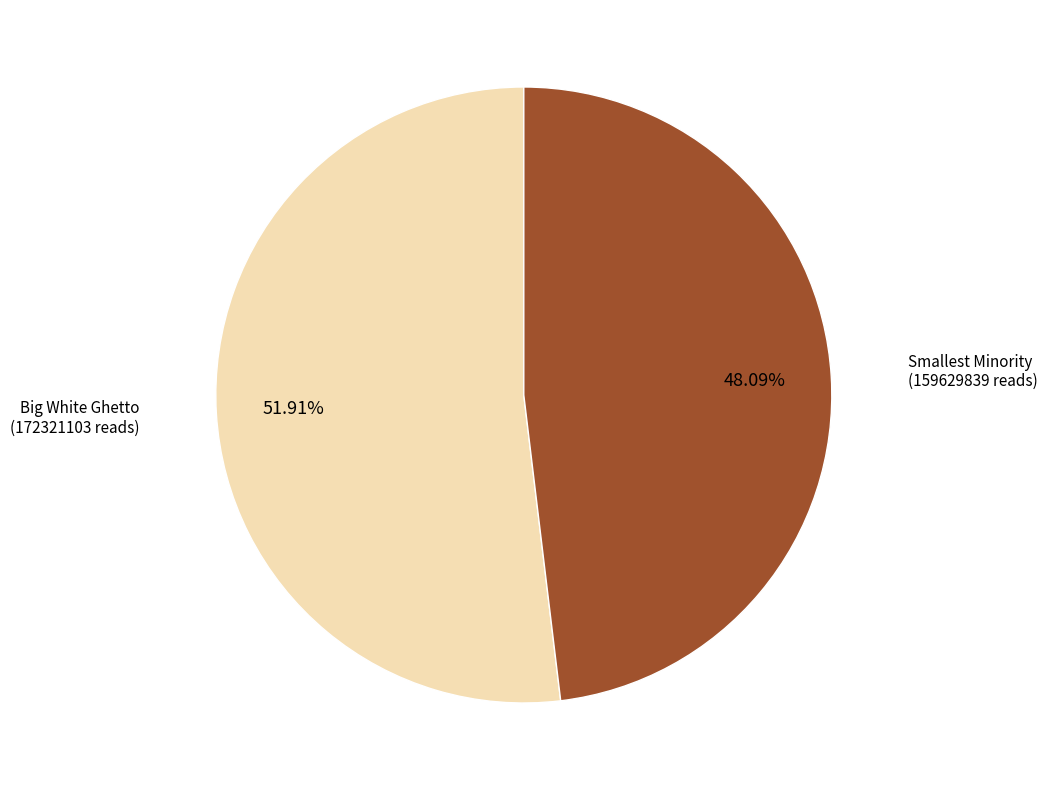

To the nearest percent, what is the average slice percentage?

50%